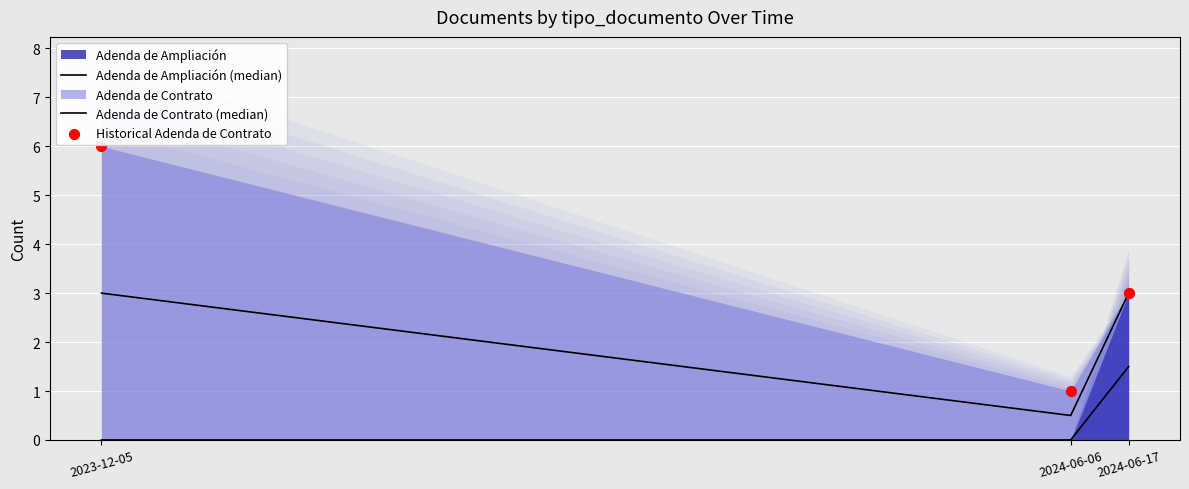

What is the total value across all series at 2024-06-17?

4.5